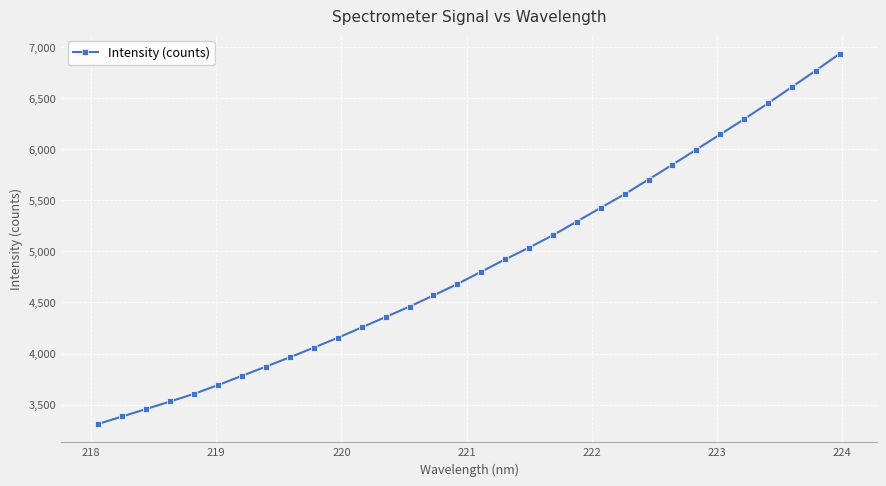

What is the difference between the second highest and minimum values?

3459.4